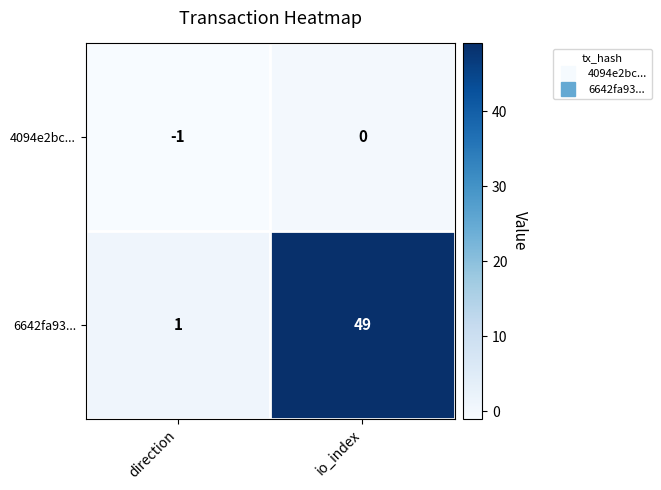

At io_index, list the series in order from smallest to largest.

4094e2bc..., 6642fa93...